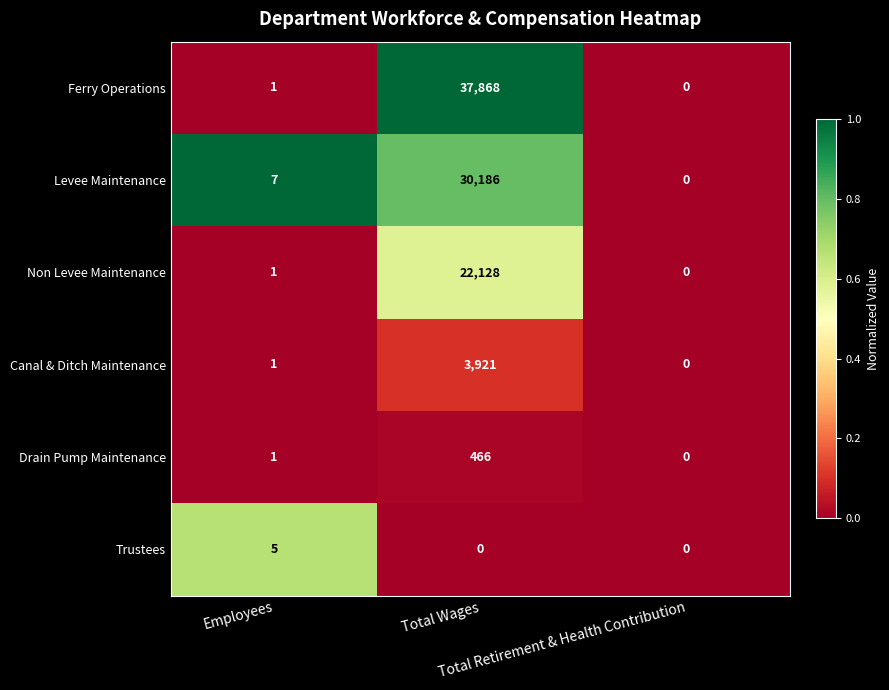

How many categories are shown in the chart?

3